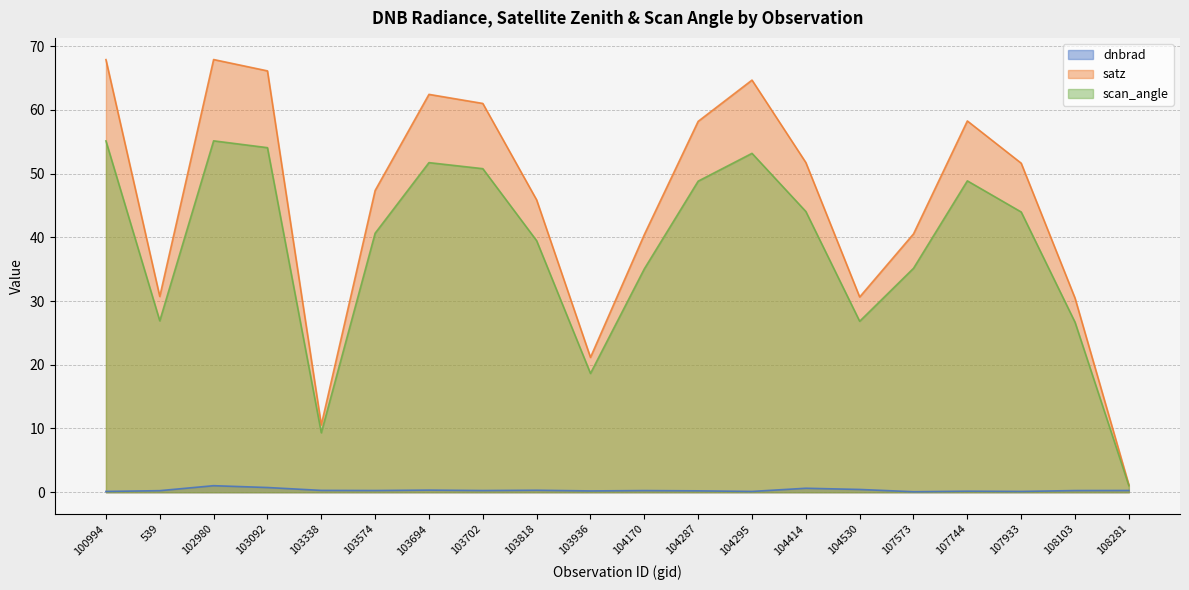

True or false: scan_angle and satz intersect in this chart.

False